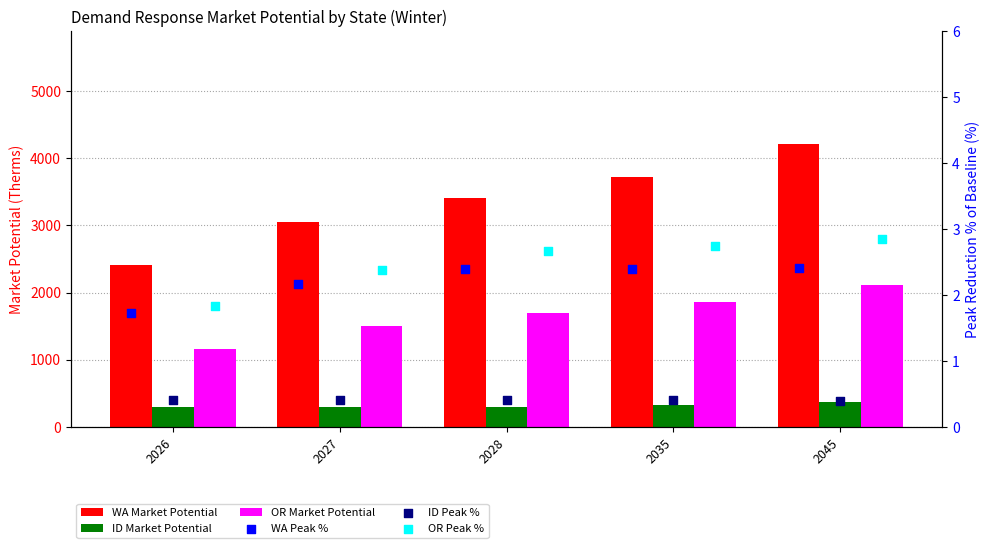

What are all the series names shown in the legend?

WA Market Potential, ID Market Potential, OR Market Potential, WA Peak %, ID Peak %, OR Peak %